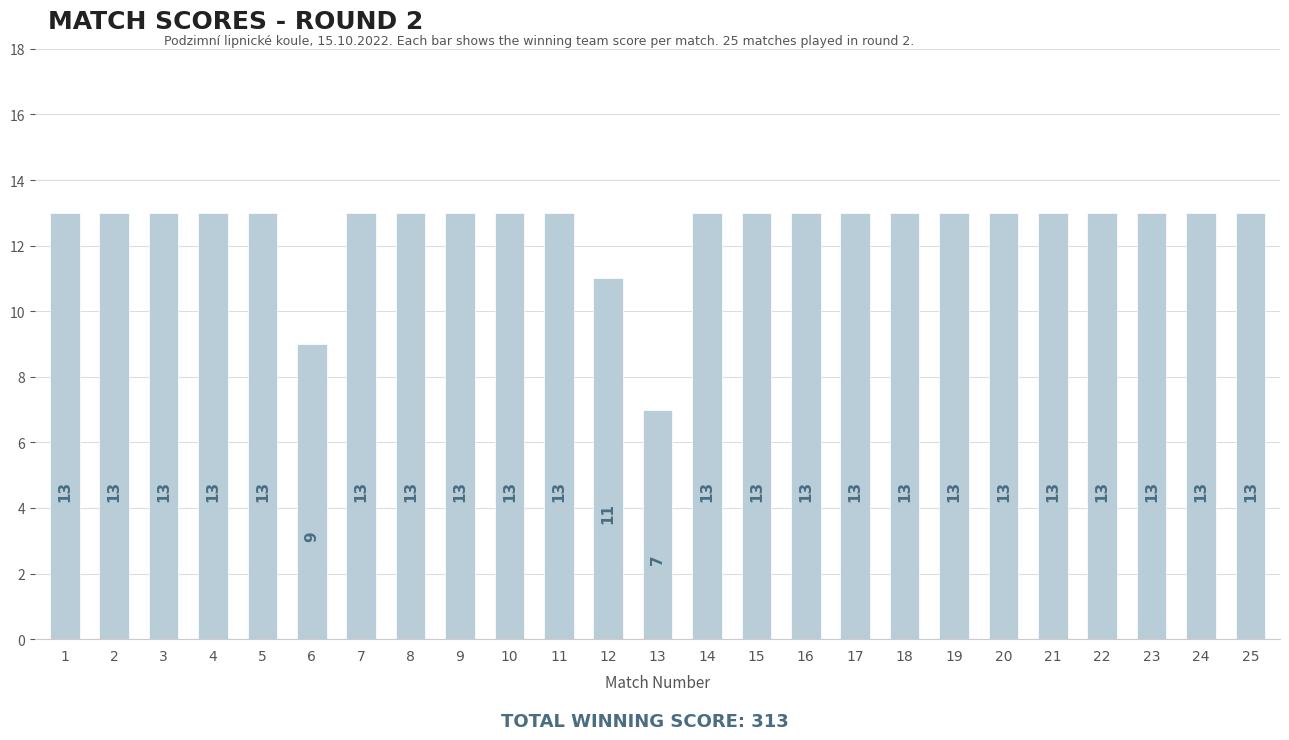

What is the change in value from 12 to 16?

+2